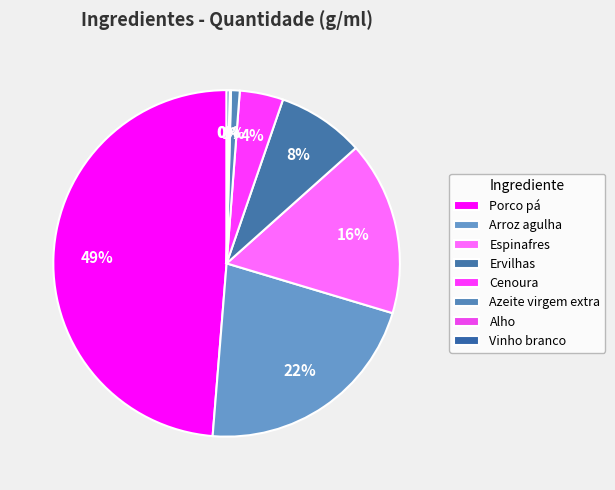

What percentage do Espinafres and Alho together represent?

16.4%